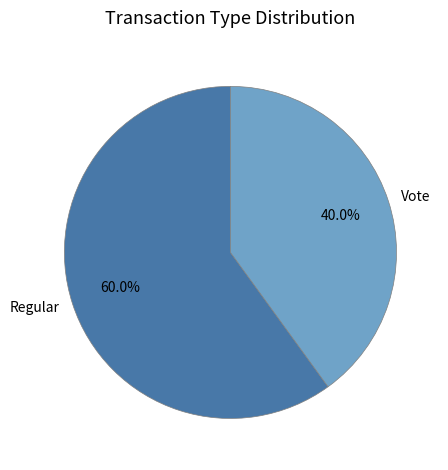

To the nearest percent, what is the average slice percentage?

50%